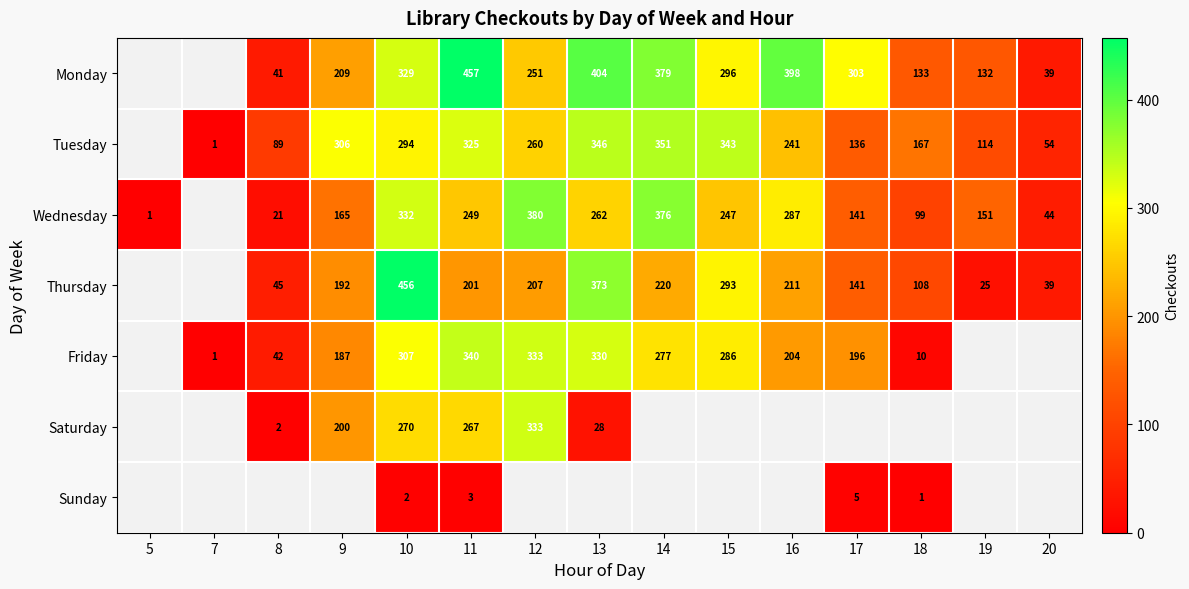

True or false: Thursday has a value of 201 at 11.

True